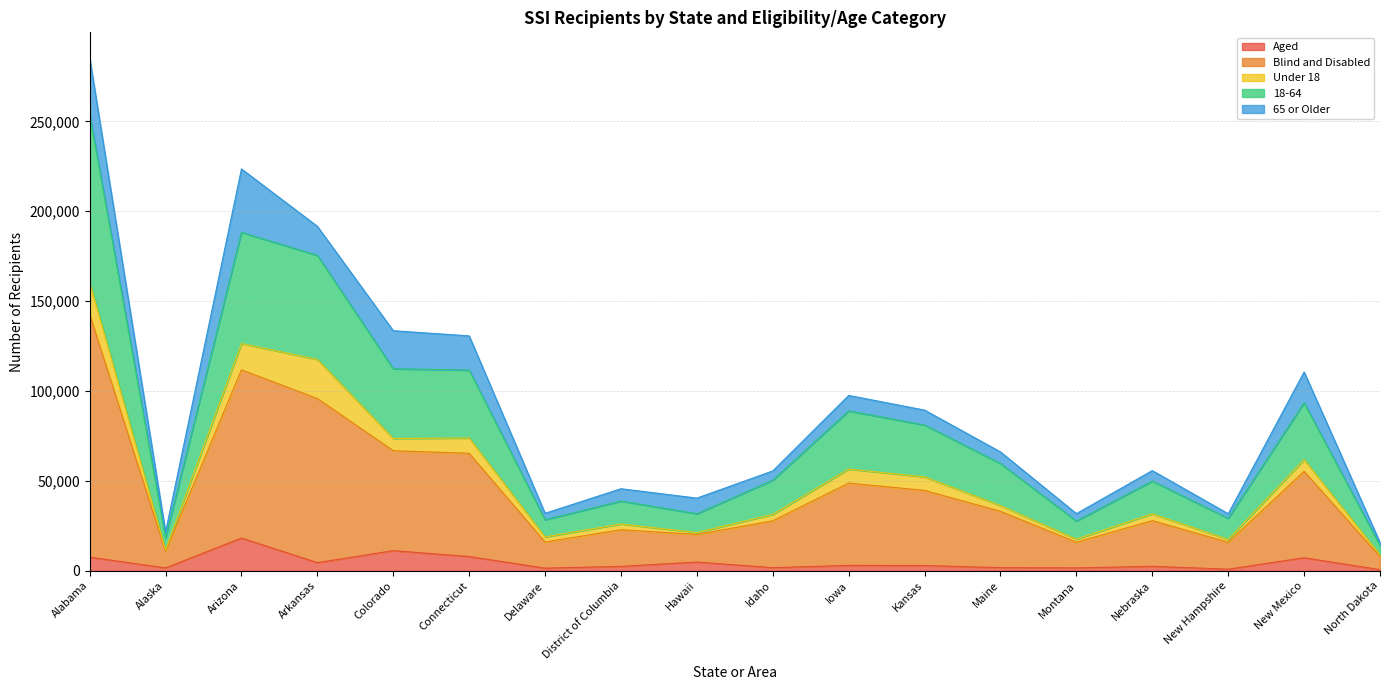

What position from the left is Alaska?

2